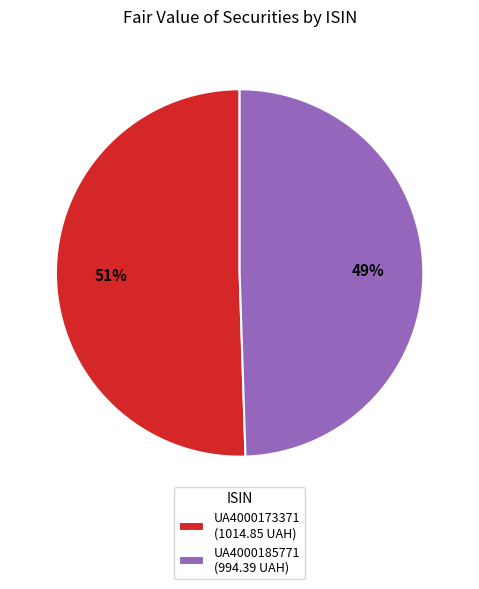

What percentage is the UA4000185771 slice, to the nearest percent?

49%